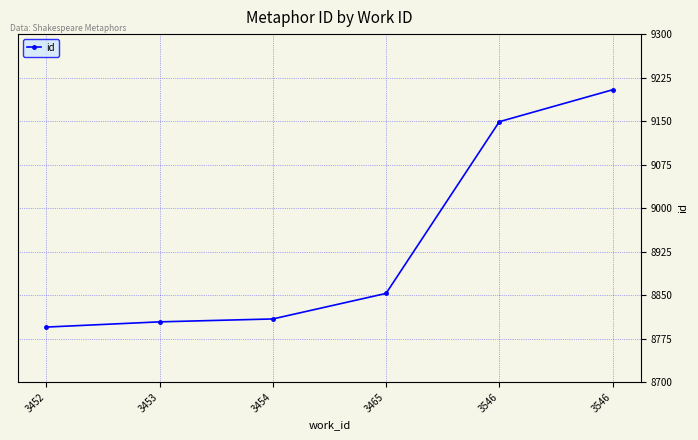

Reading left to right, what are all the values shown in this chart?

3452=8795	3453=8804	3454=8809	3465=8853	3546=9149	3546=9204